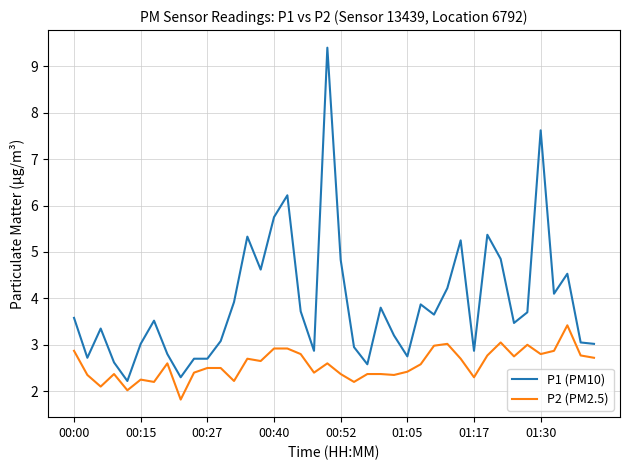

Which series has the largest total across all categories?

P1 (PM10)